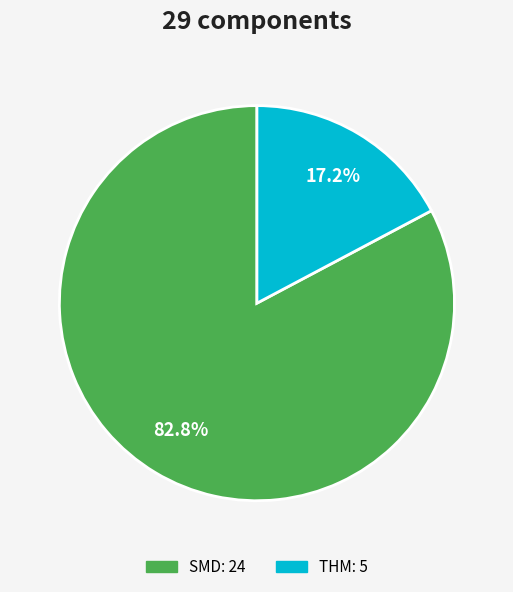

Is there any slice that represents more than half of the pie?

Yes